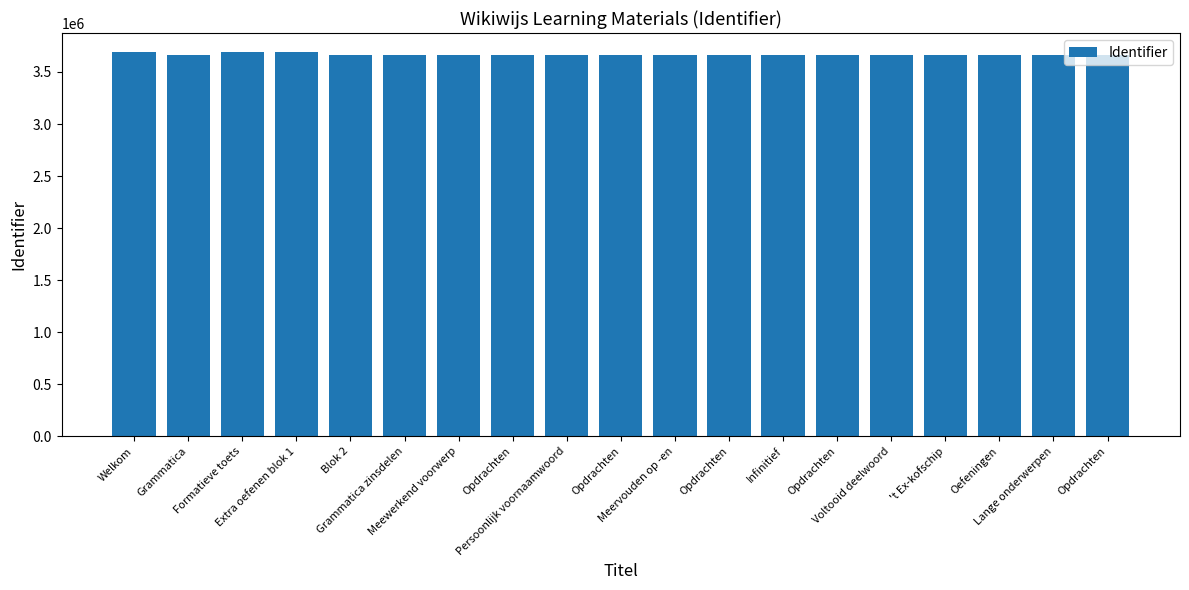

Which label corresponds to the largest value in the chart?

Extra oefenen blok 1